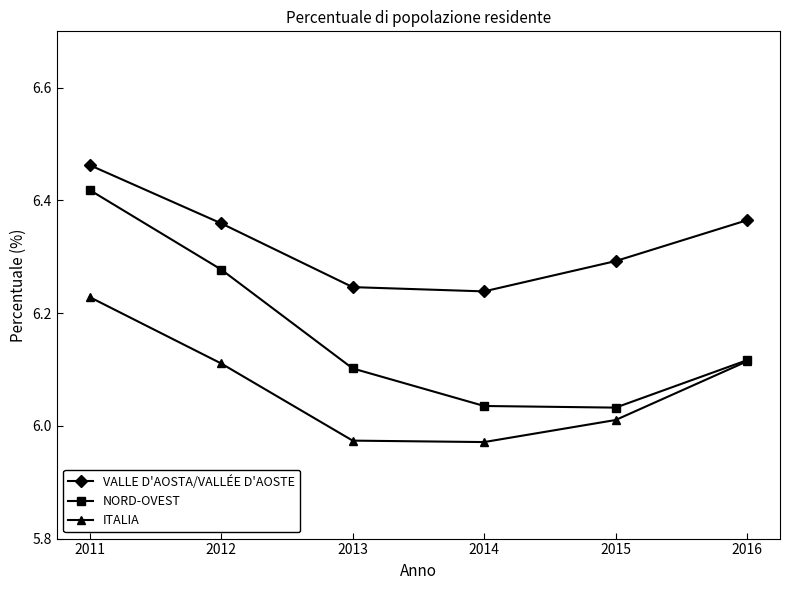

Is it true that ITALIA equals 2.2 at 2012?

False